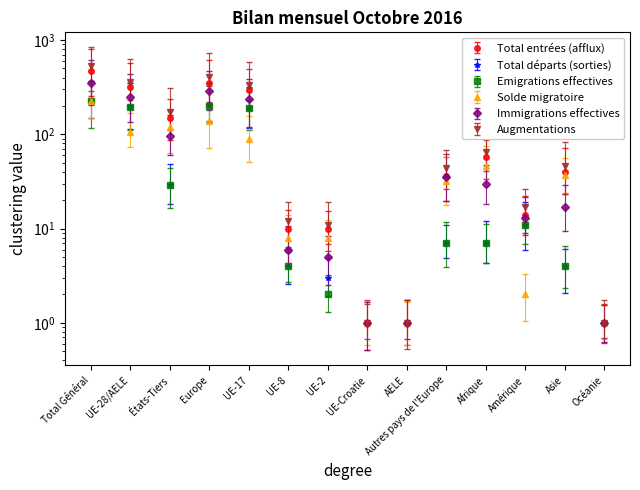

How many lines are shown in the chart?

6